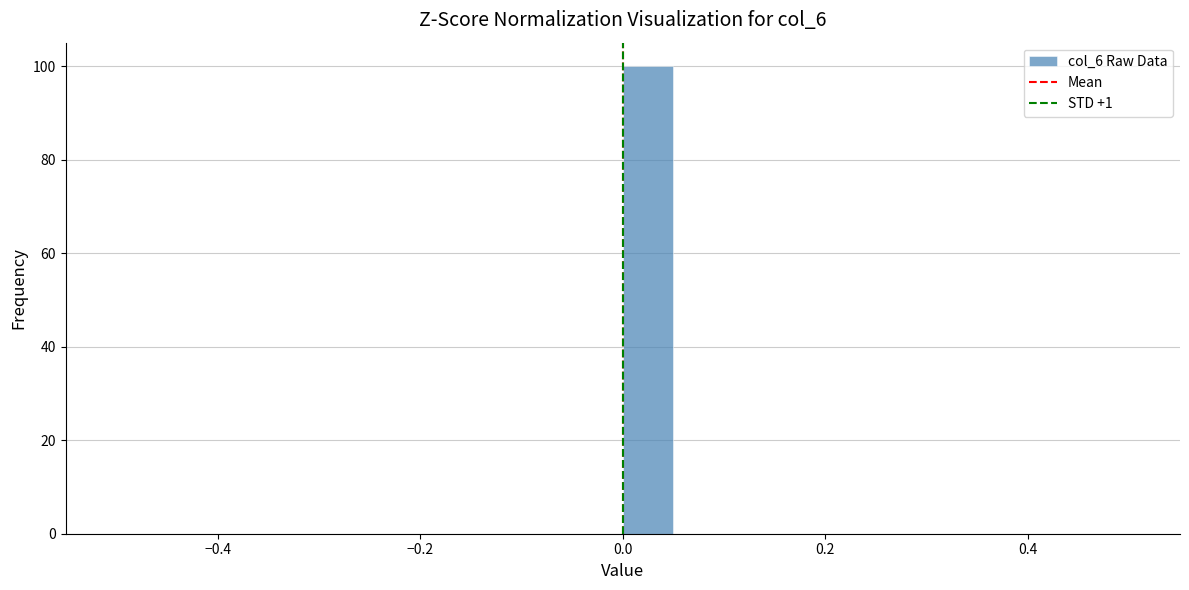

Around what value on the x-axis is the tallest bar? Give the approximate position of its centre, as read against the axis.

0.02